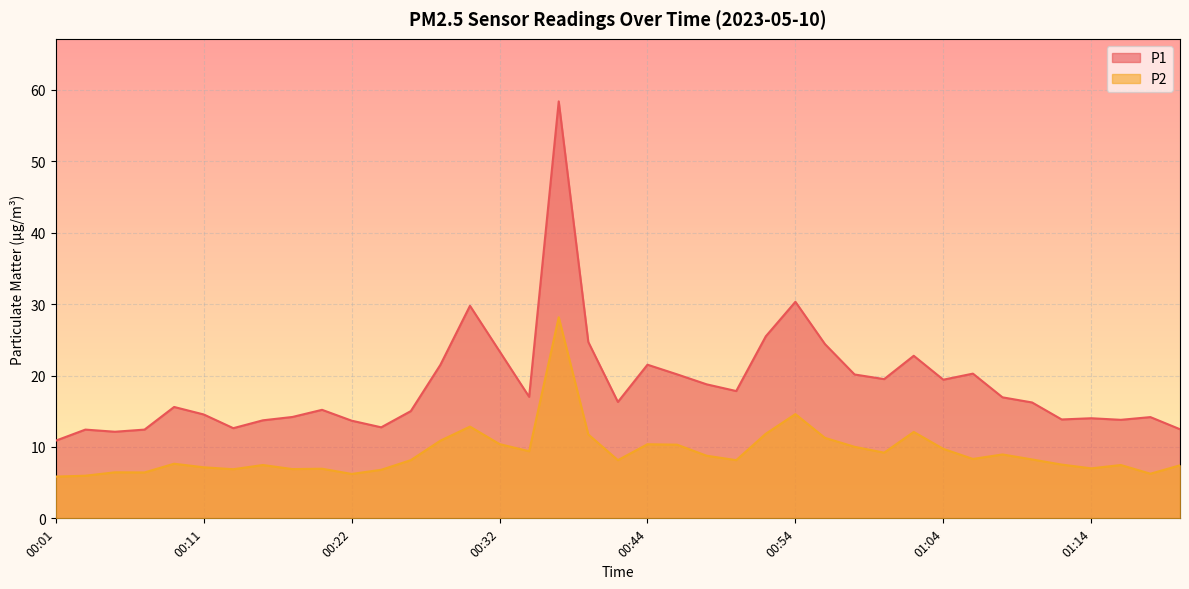

Which category has the lowest value across all series?

00:01